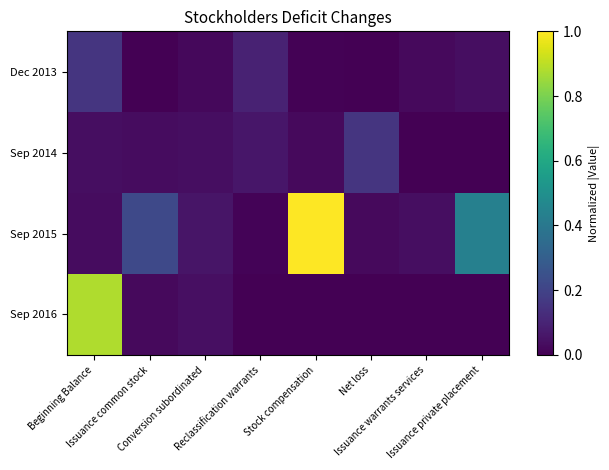

At which category is the sum across all series the highest?

Beginning Balance